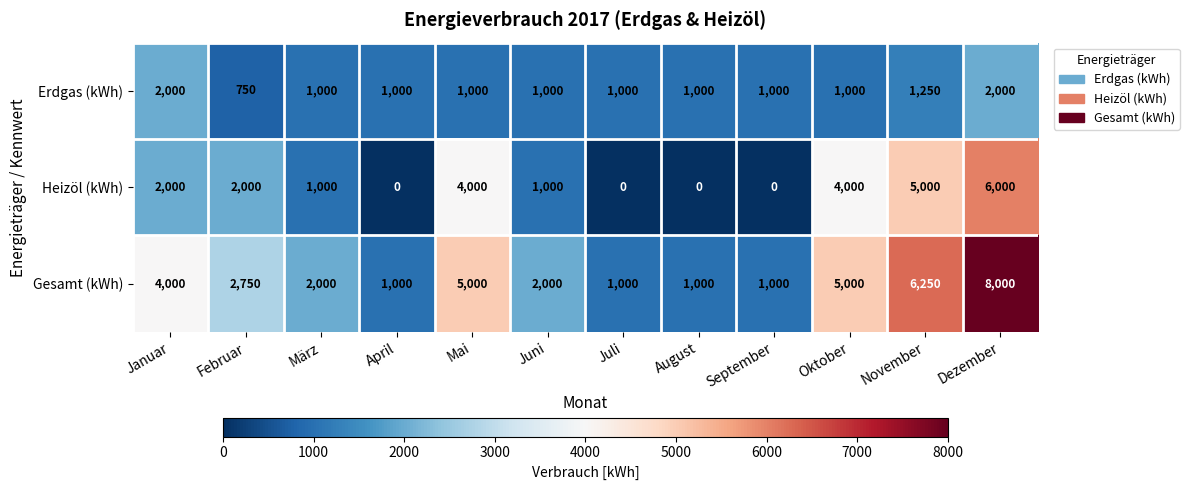

At how many categories does at least one series exceed 2878?

5